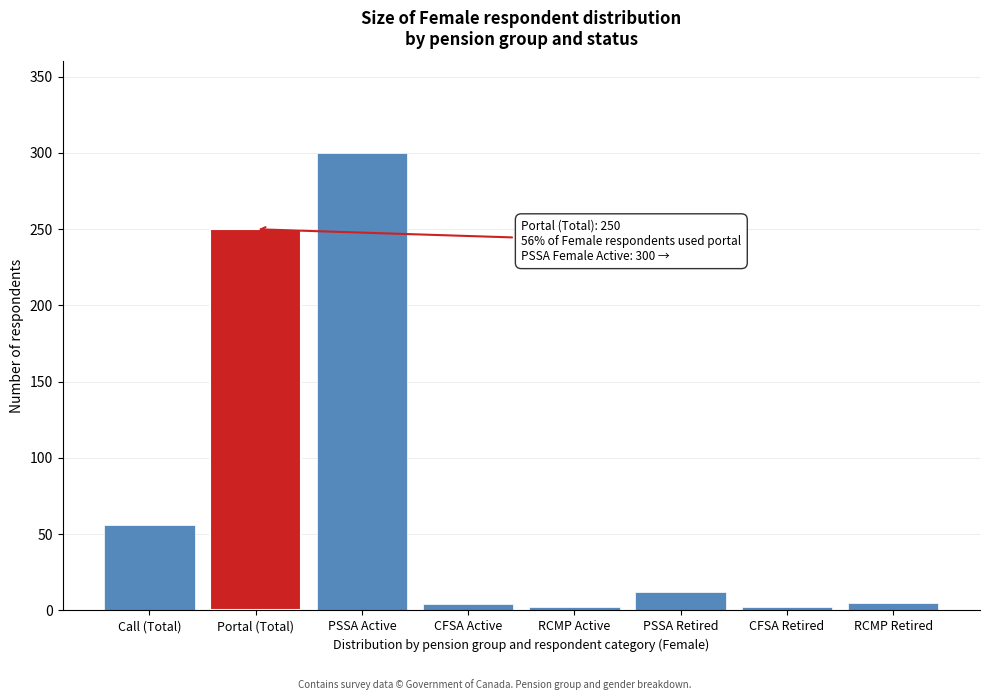

What is the label of the 1st bar from the right?

RCMP Retired